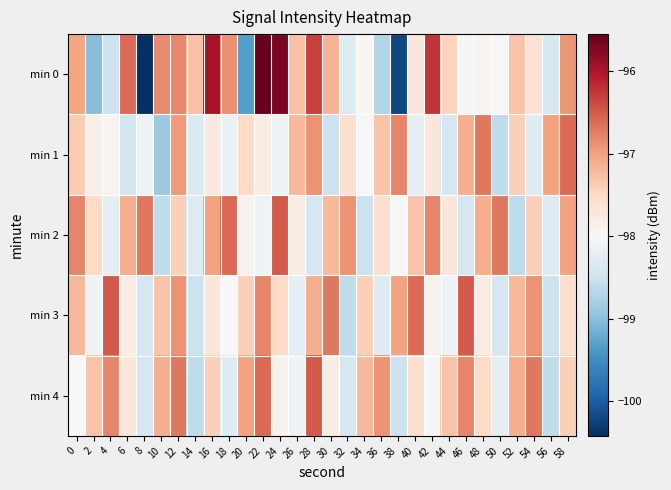

Which has a higher value, 36 or 22?

22